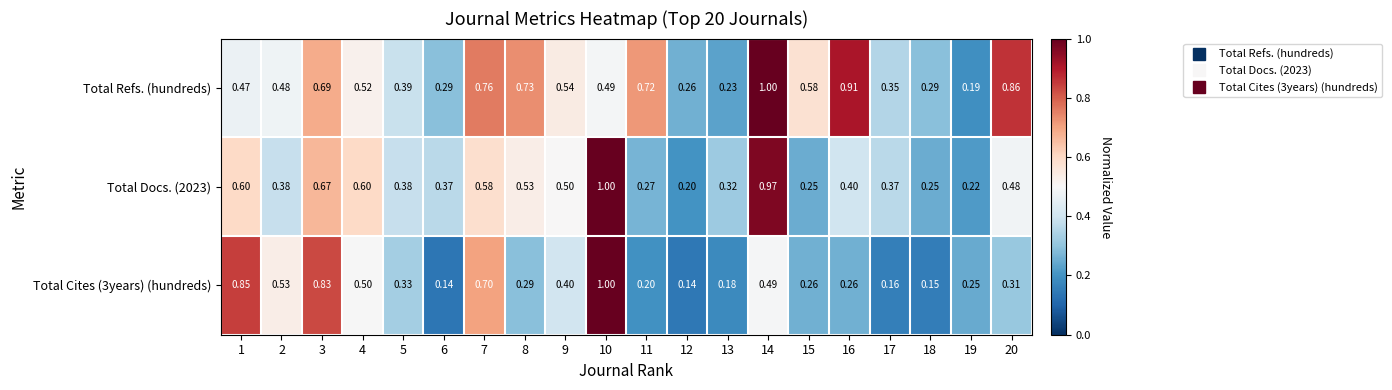

Which series has the largest total across all categories?

Total Refs. (hundreds)